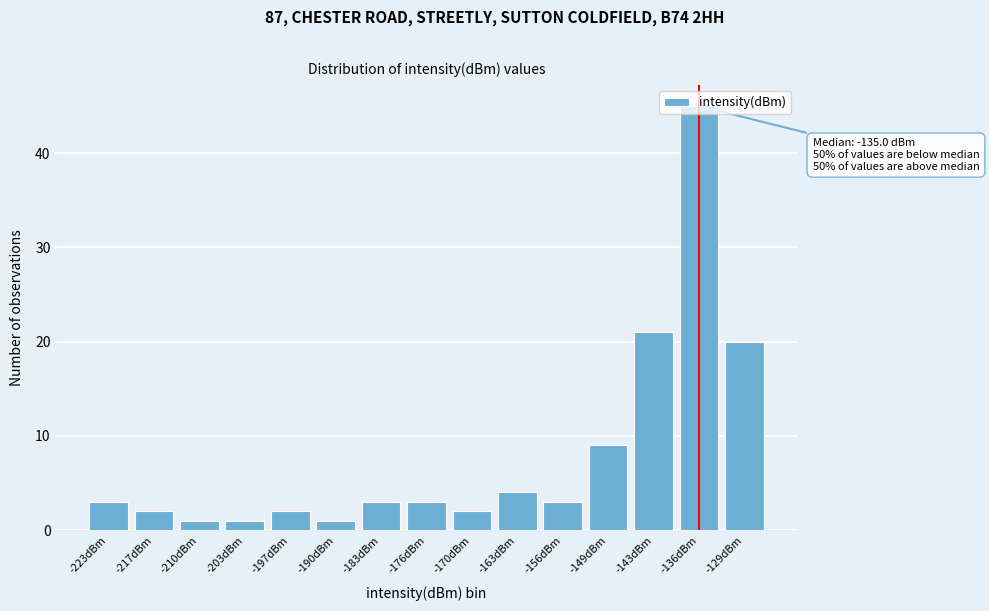

Where is the data nearest to the value 23?

-143dBm